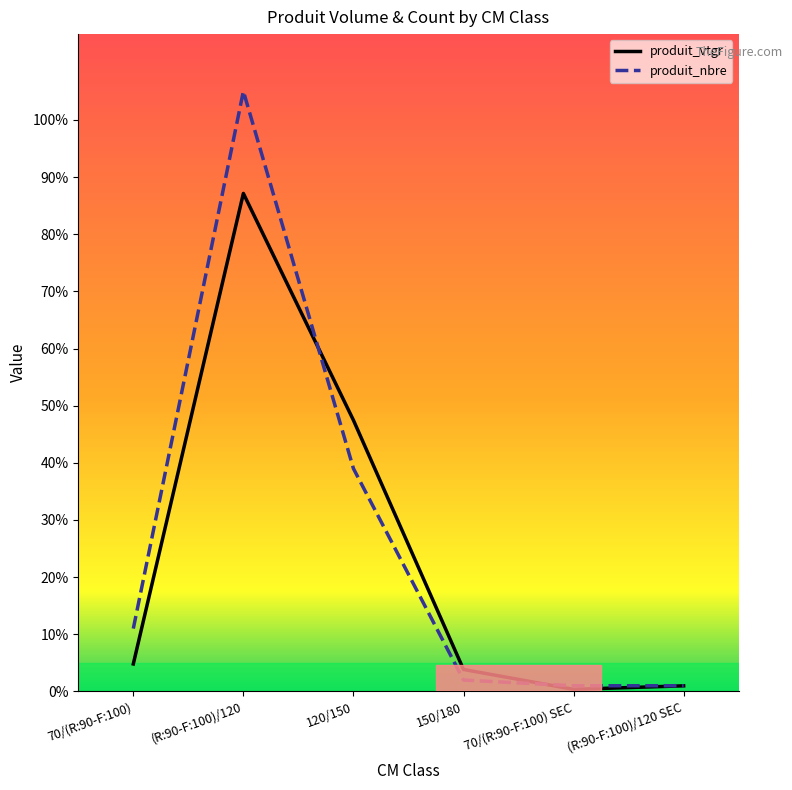

What are all the series names shown in the legend?

produit_vtgr, produit_nbre